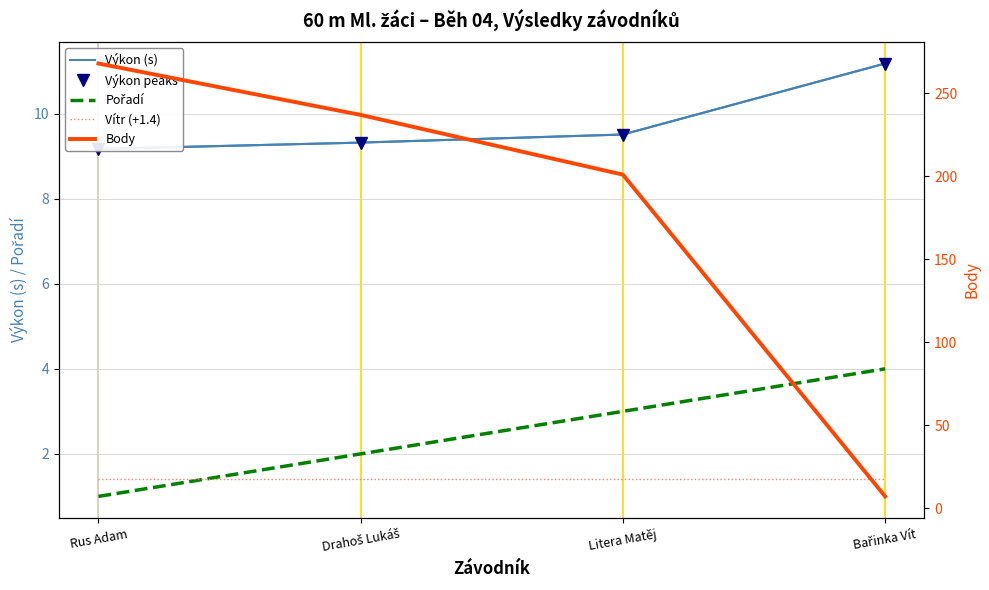

Reading left to right, what are all the values shown in this chart?

Výkon (s): Rus Adam=9.2	Drahoš Lukáš=9.3	Litera Matěj=9.5	Bařinka Vít=11.2
Výkon peaks: Rus Adam=9.2	Drahoš Lukáš=9.3	Litera Matěj=9.5	Bařinka Vít=11.2
Pořadí: Rus Adam=1.0	Drahoš Lukáš=2.0	Litera Matěj=3.0	Bařinka Vít=4.0
Vítr (+1.4): Rus Adam=1.4	Drahoš Lukáš=1.4	Litera Matěj=1.4	Bařinka Vít=1.4
Body: Rus Adam=268.0	Drahoš Lukáš=237.0	Litera Matěj=201.0	Bařinka Vít=7.0